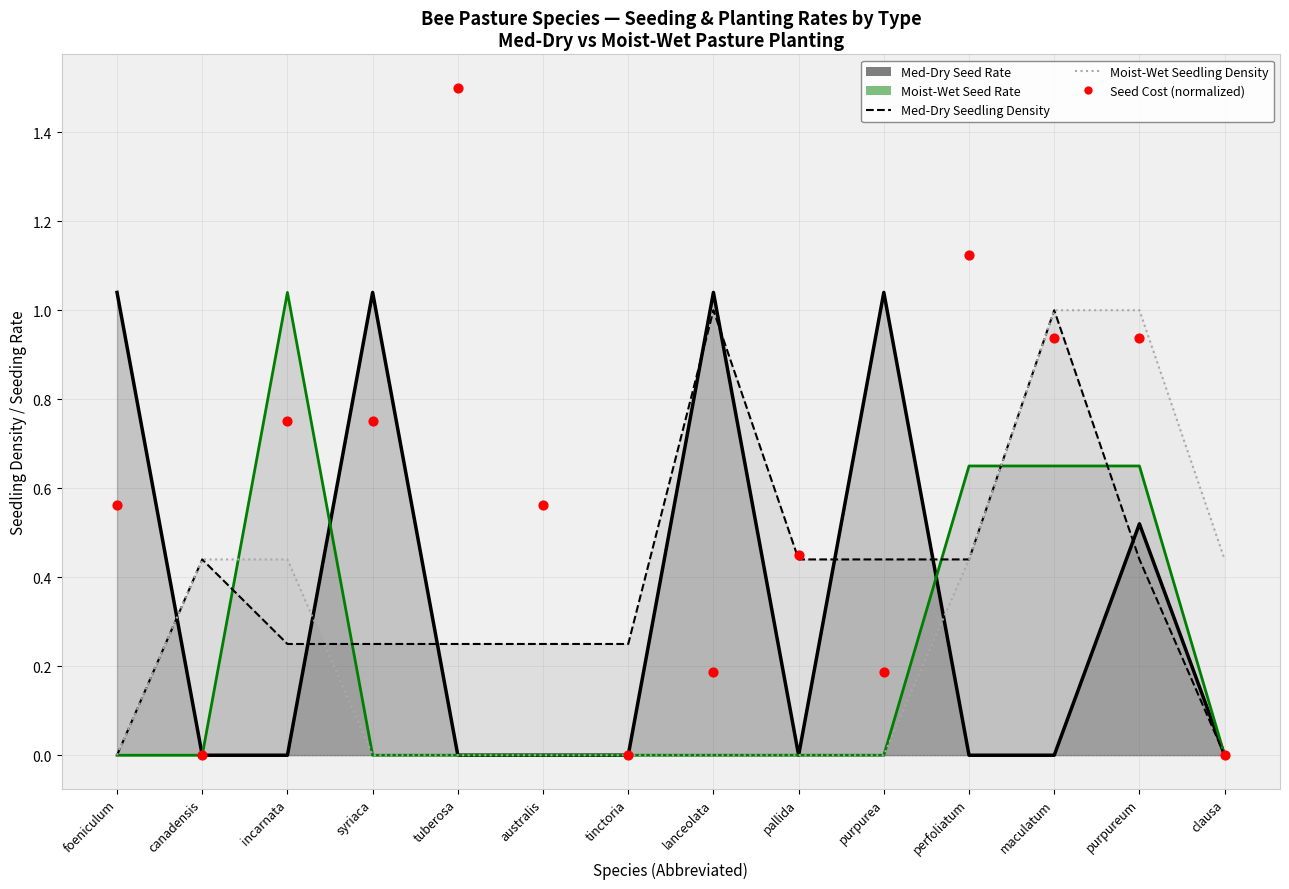

Which series contains the highest Y value?

Seed Cost (normalized)